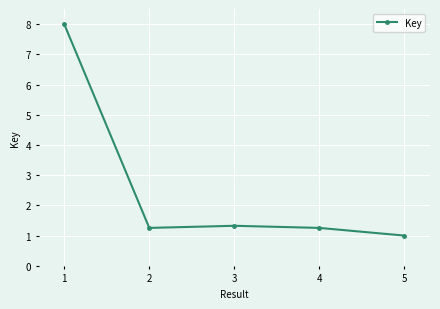

How many points are higher than both their immediate neighbors (excluding endpoints)?

1